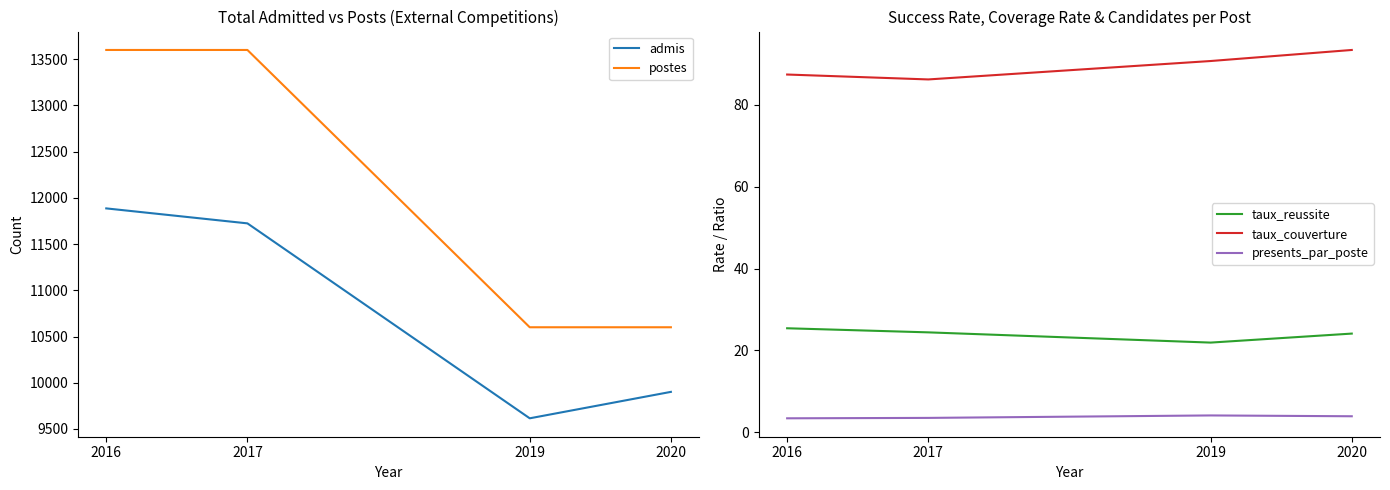

True or false: postes has more than 0 points higher than both neighbors.

False